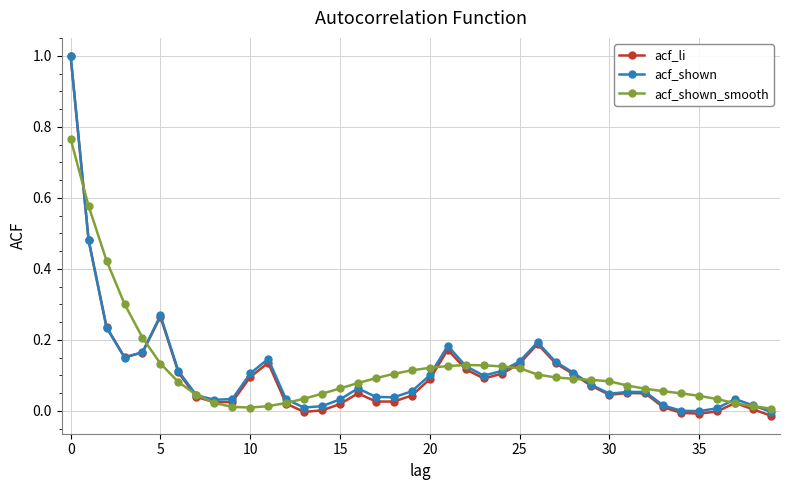

At how many categories does at least one series exceed 0?

40